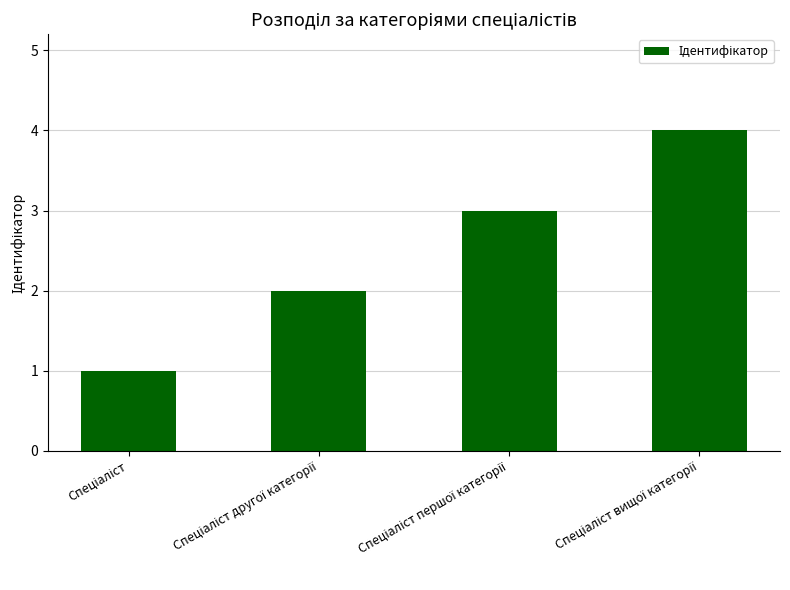

What is the greatest value displayed?

4